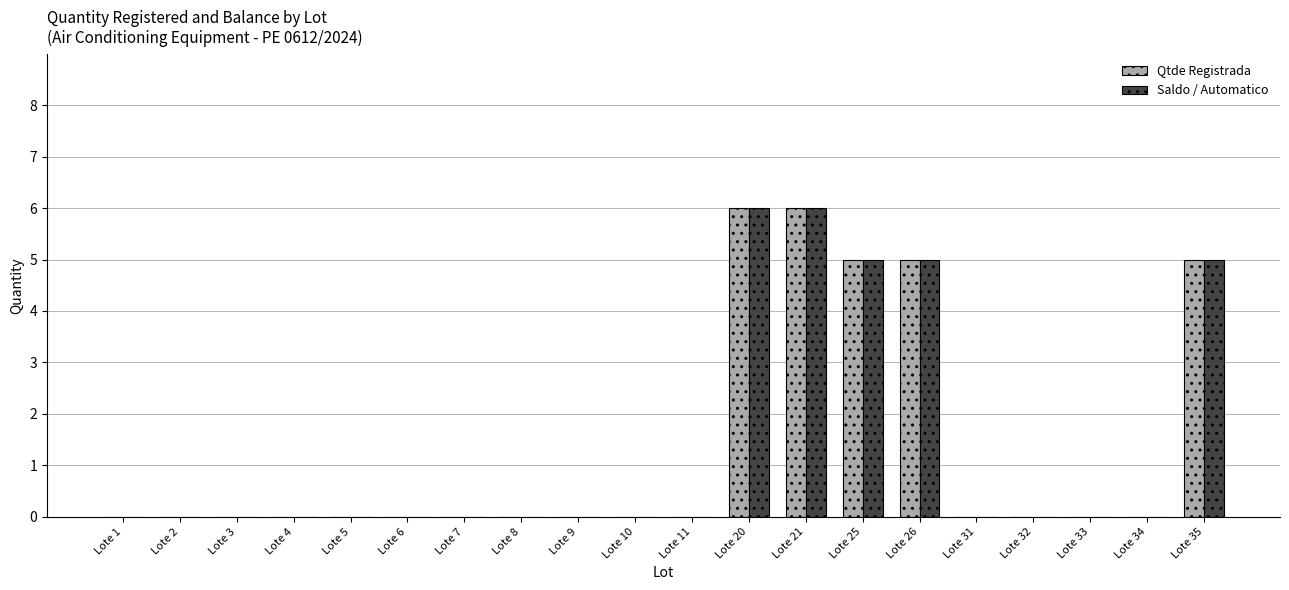

Are the bars grouped side by side (vs. stacked)?

Yes